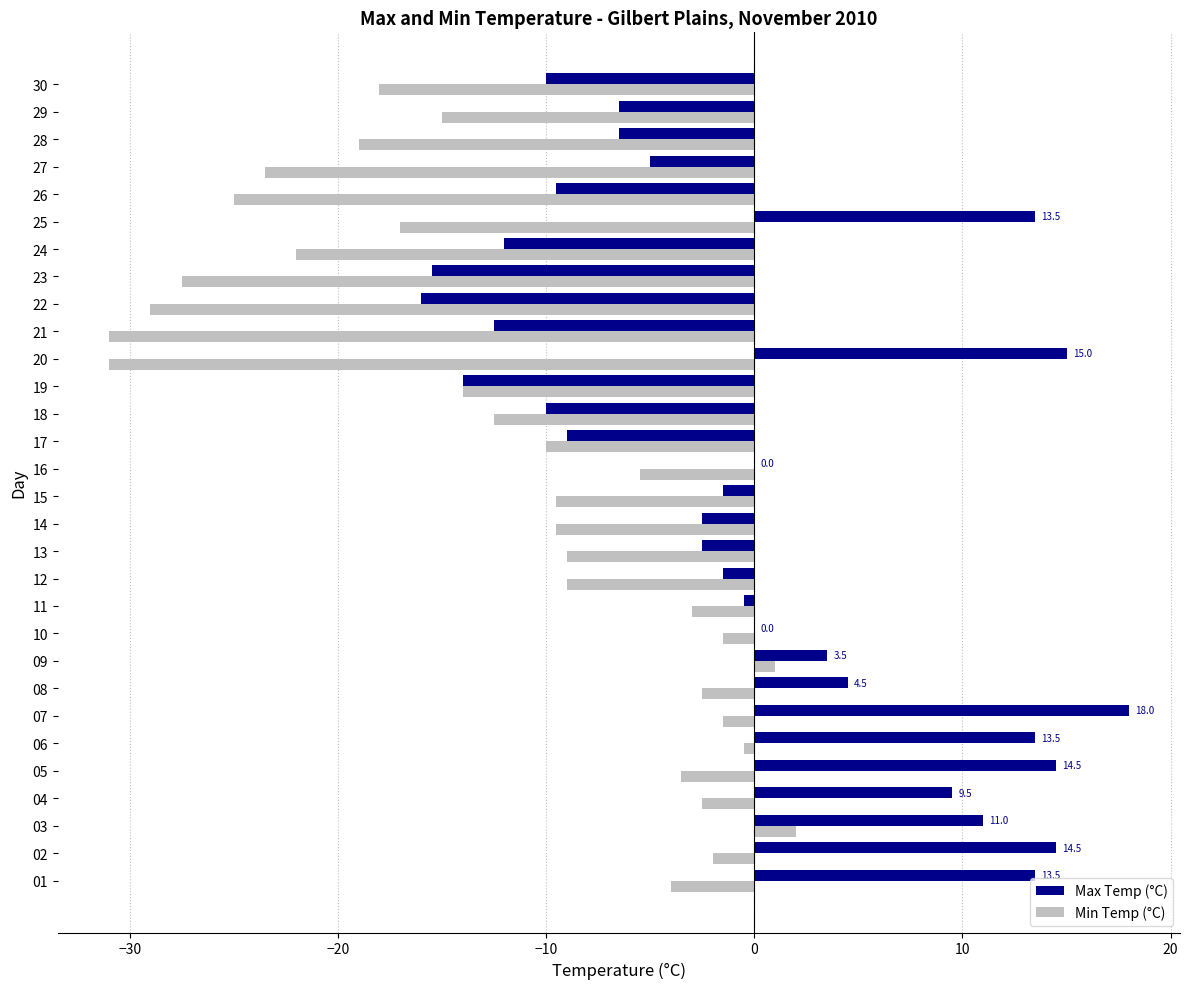

What is the approximate value of Max Temp (°C) at 23?

-15.5